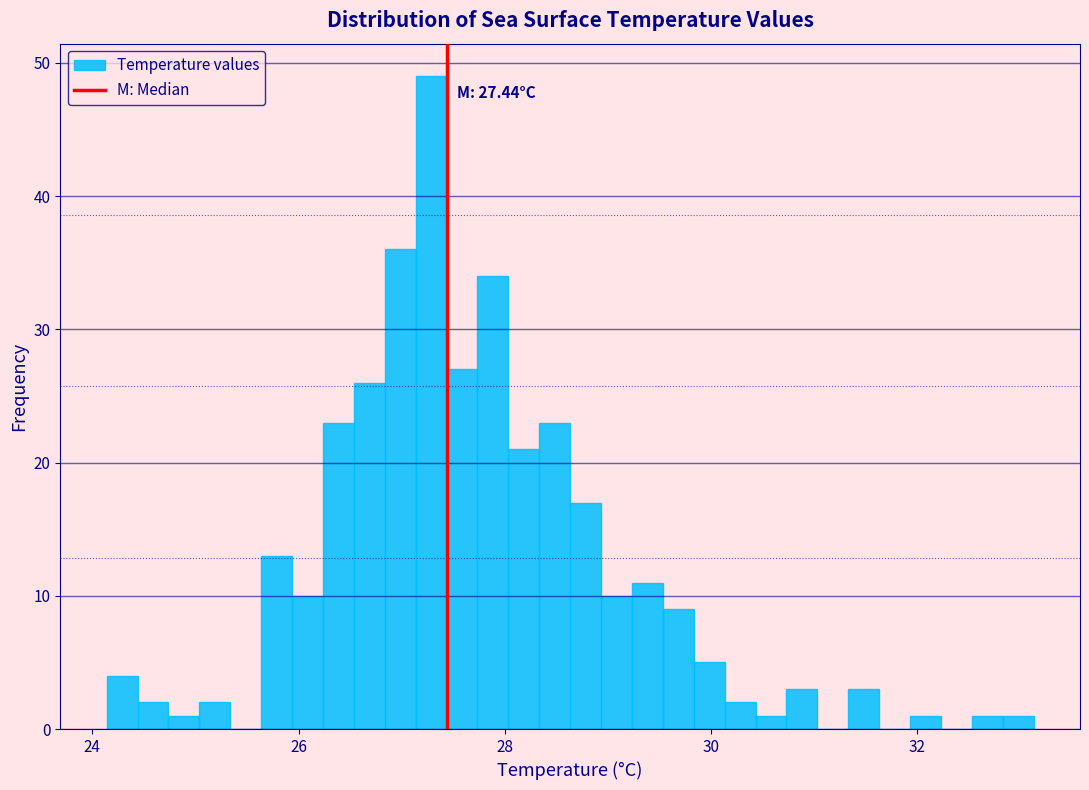

Around what value on the x-axis is the tallest bar? Give the approximate position of its centre, as read against the axis.

27.2